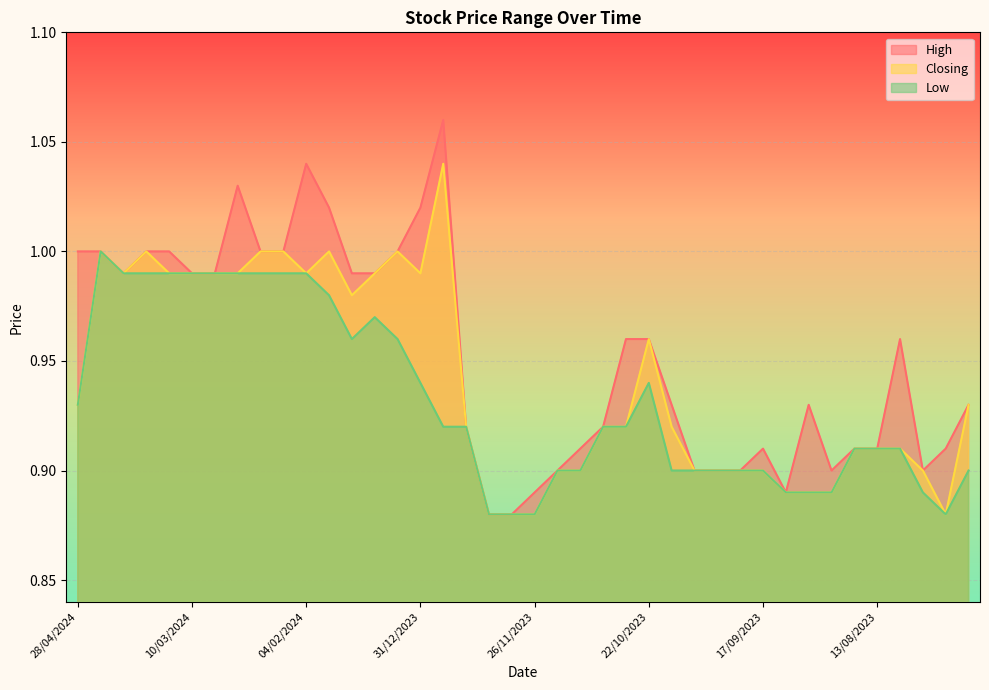

The value of High at 03/12/2023 is 1.6. True or false?

False